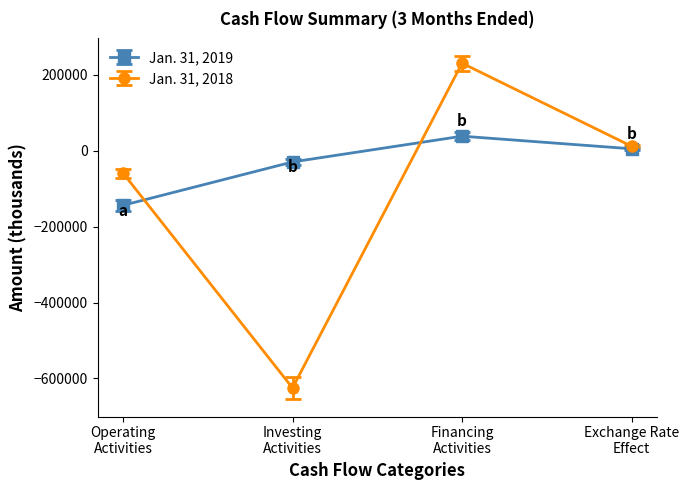

Count the number of categories in the chart.

4